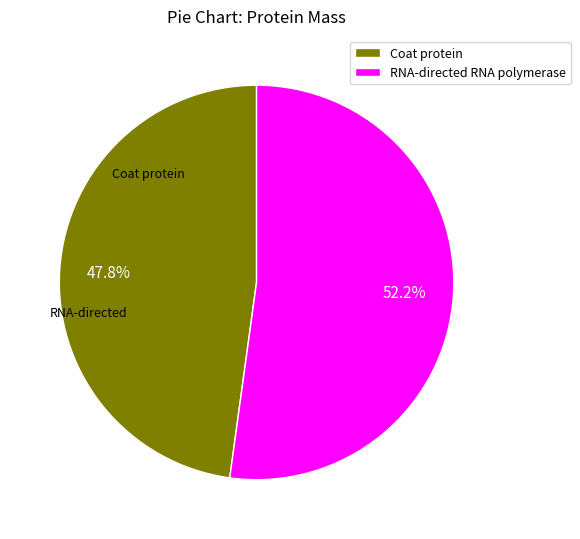

Rank the categories by value from highest to lowest.

RNA-directed RNA polymerase, Coat protein